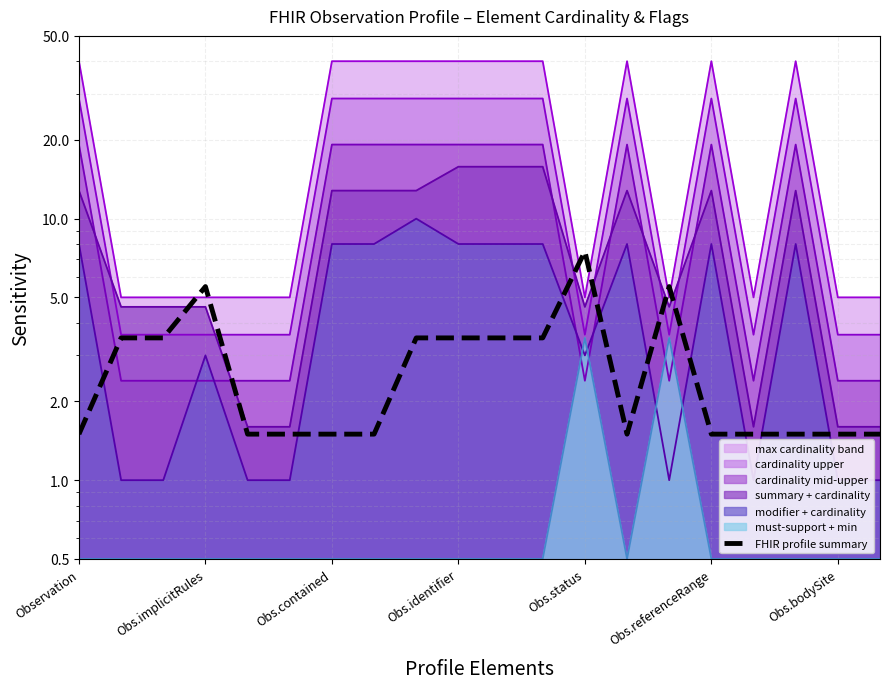

Does the chart have visible grid lines?

Yes